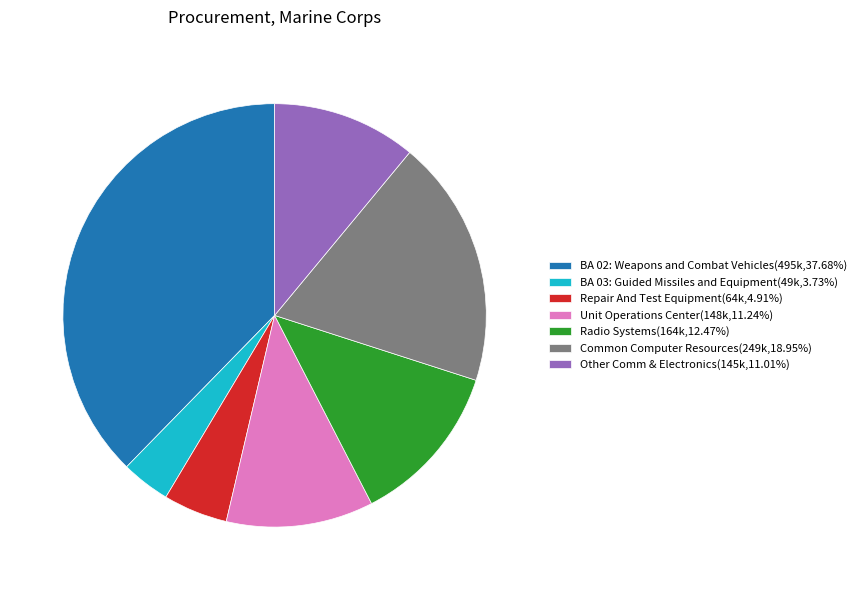

How many slices are in this pie chart?

7